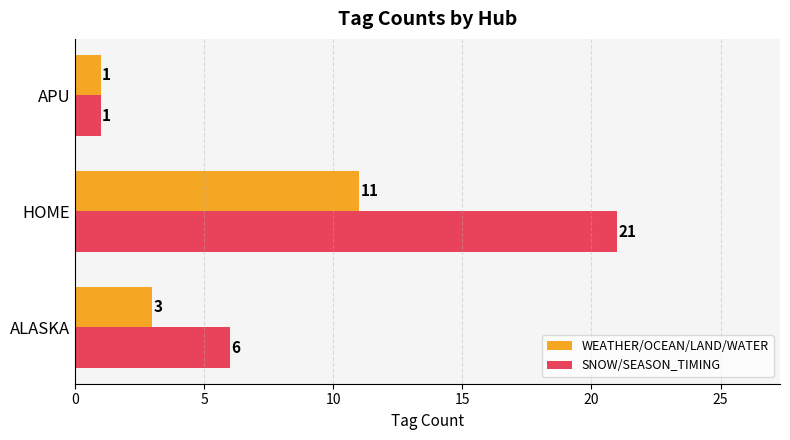

Which series has the largest total across all categories?

SNOW/SEASON_TIMING